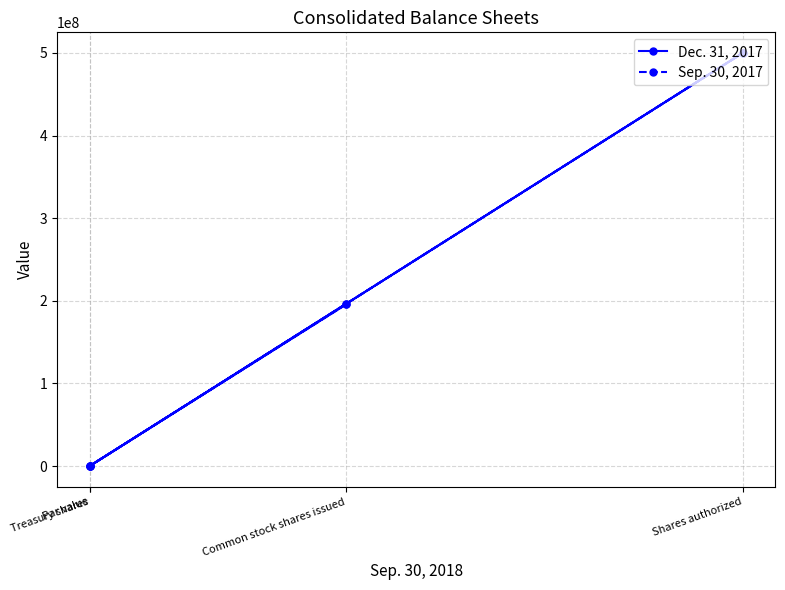

Rank the series by their maximum value, from highest to lowest.

Dec. 31, 2017, Sep. 30, 2017